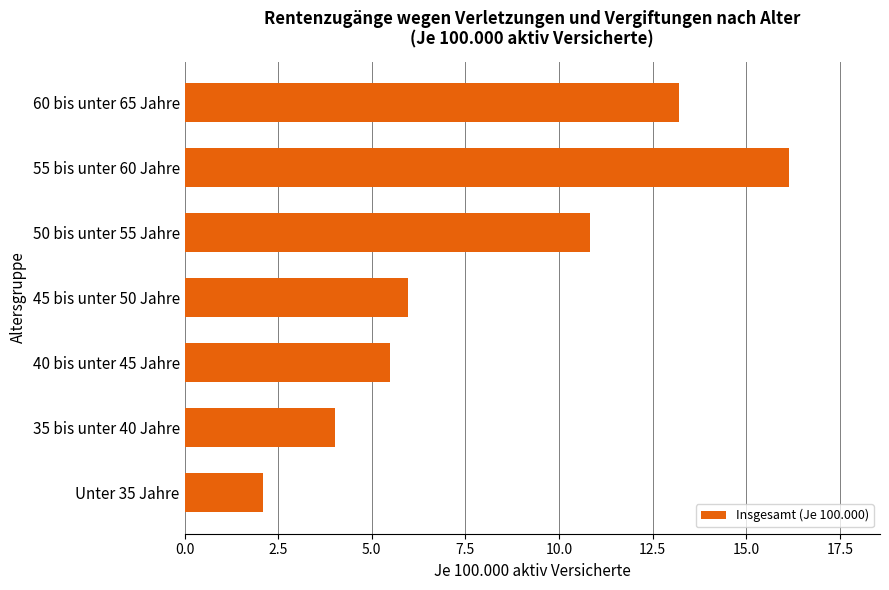

Rank the categories by value from lowest to highest.

Unter 35 Jahre, 35 bis unter 40 Jahre, 40 bis unter 45 Jahre, 45 bis unter 50 Jahre, 50 bis unter 55 Jahre, 60 bis unter 65 Jahre, 55 bis unter 60 Jahre